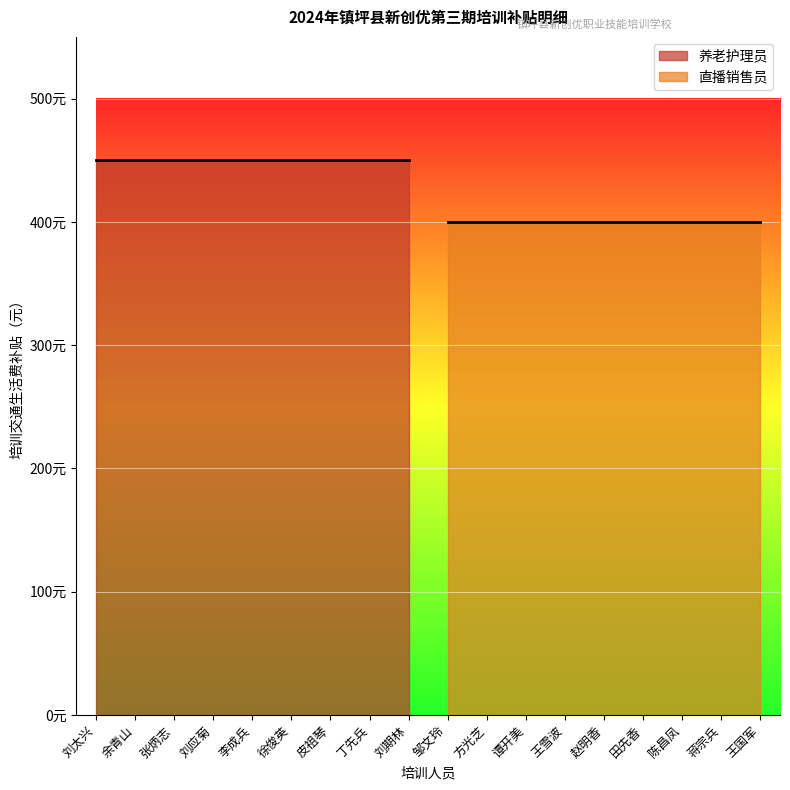

True or false: 直播销售员 and 养老护理员 intersect in this chart.

False